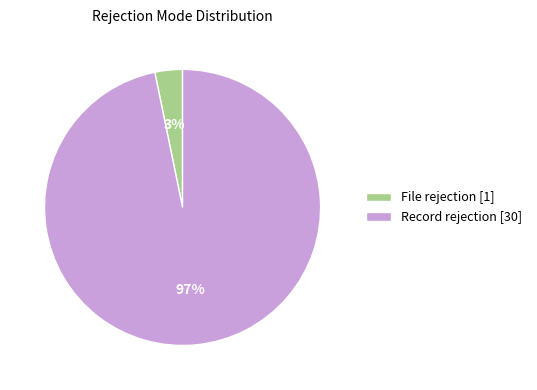

To the nearest percent, what portion does File rejection represent?

3%